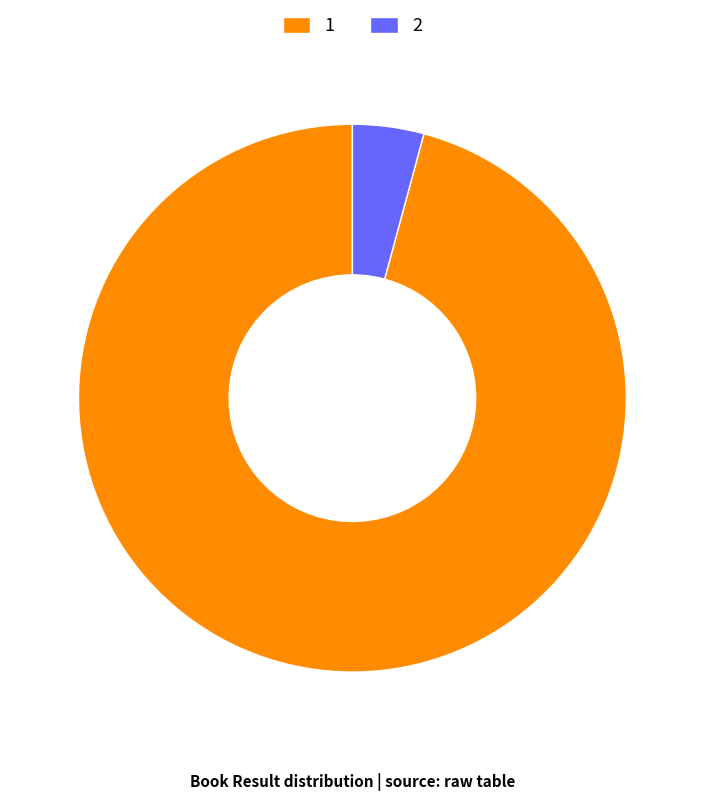

Which category has the biggest portion of the pie?

1